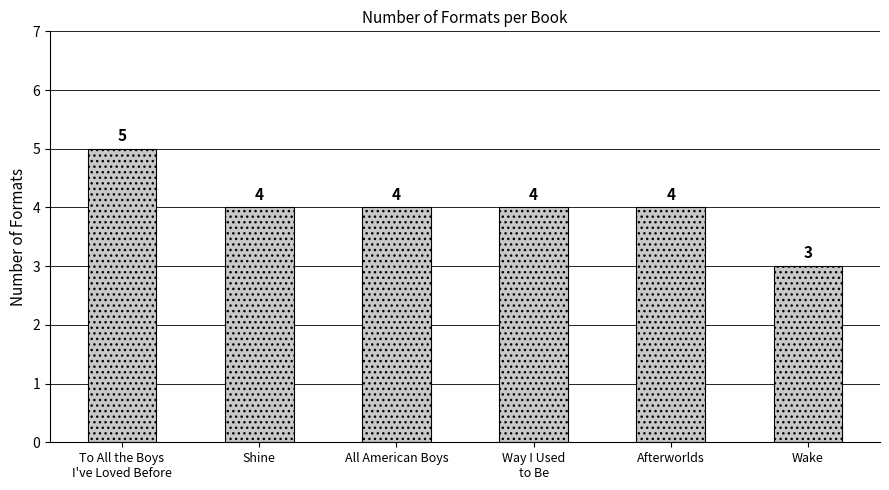

Reading left to right, what are all the values shown in this chart?

5	4	4	4	4	3